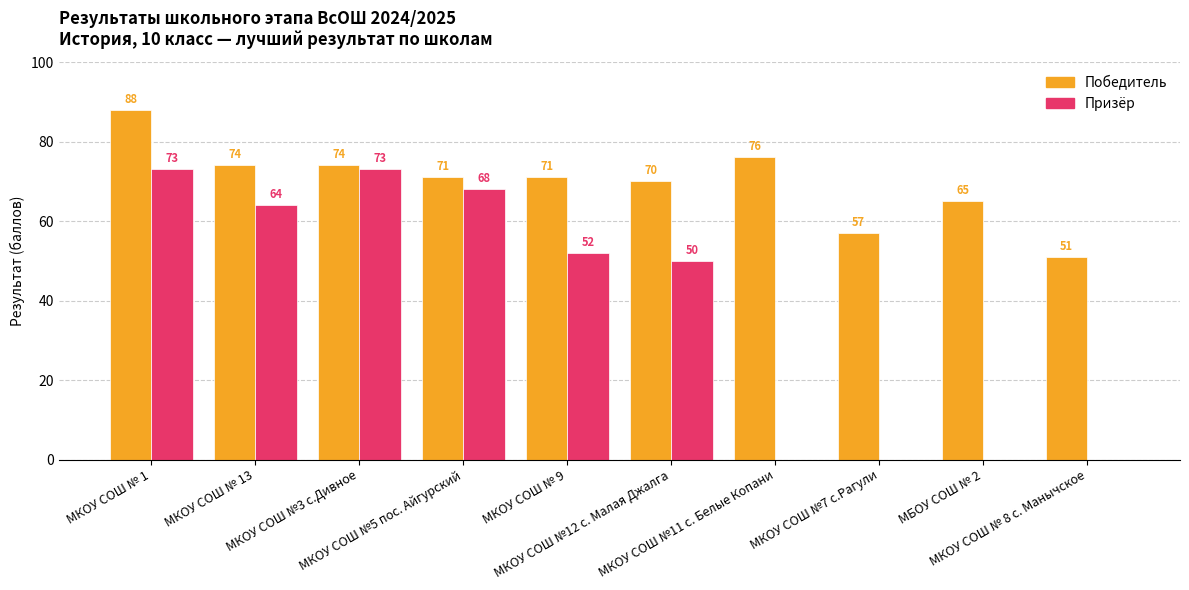

At which category is the sum across all series the highest?

МКОУ СОШ № 1